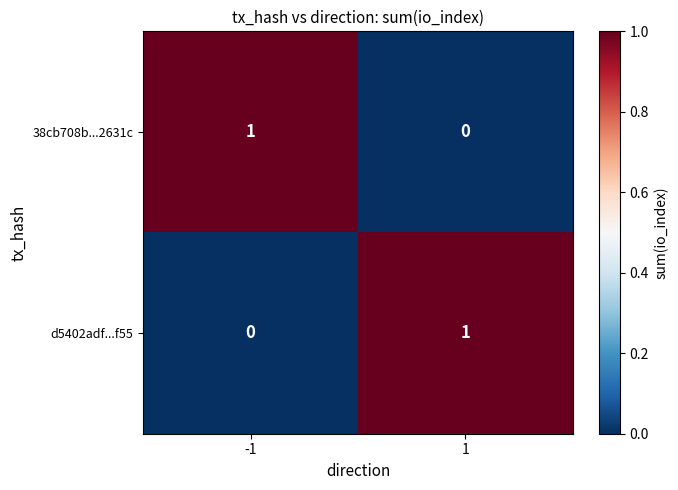

At 1, list the series in order from largest to smallest.

d5402adf...f55, 38cb708b...2631c